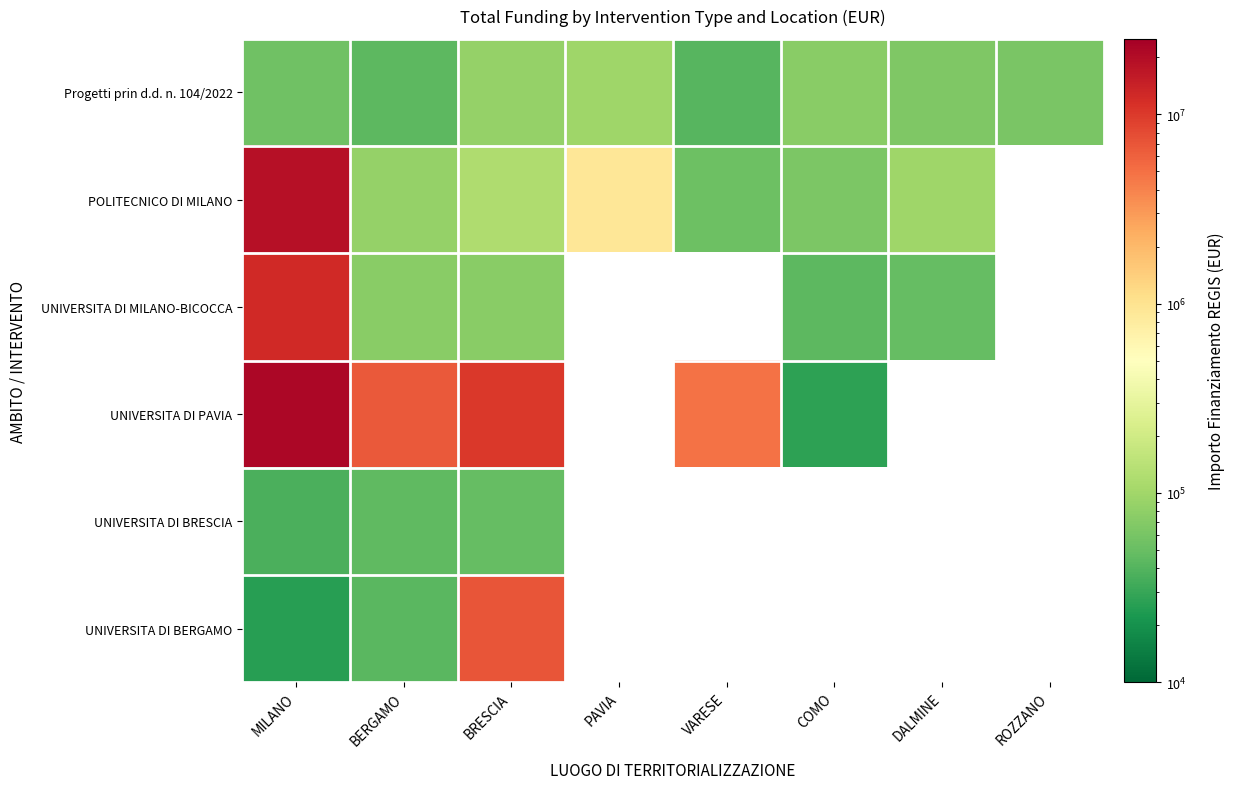

The value of UNIVERSITA DI PAVIA at BERGAMO is 6664665.0. True or false?

True